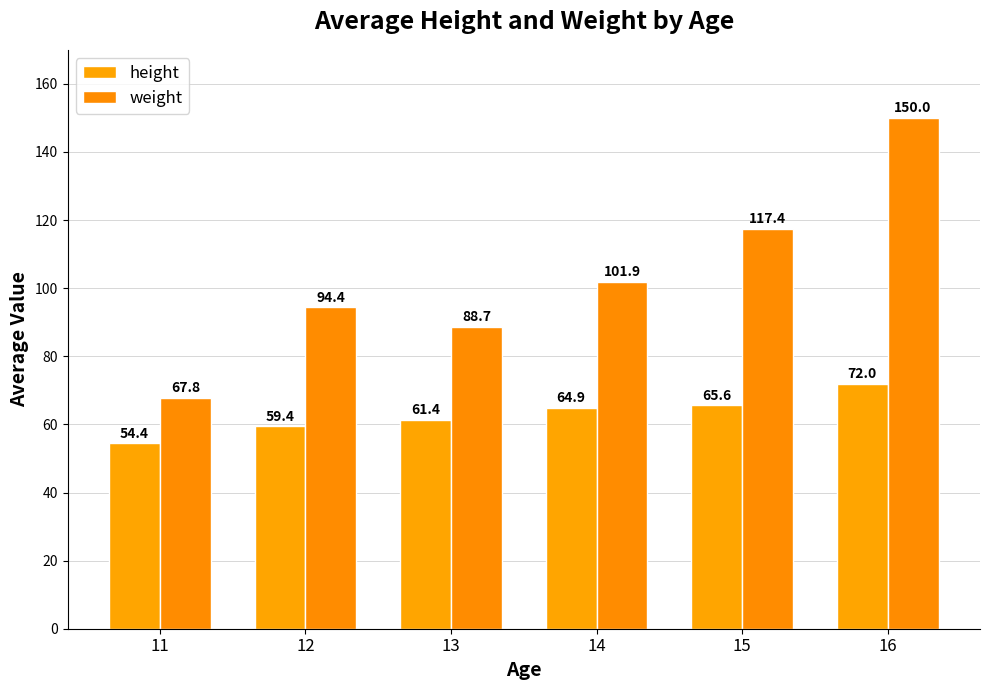

How many distinct data groups are displayed?

2